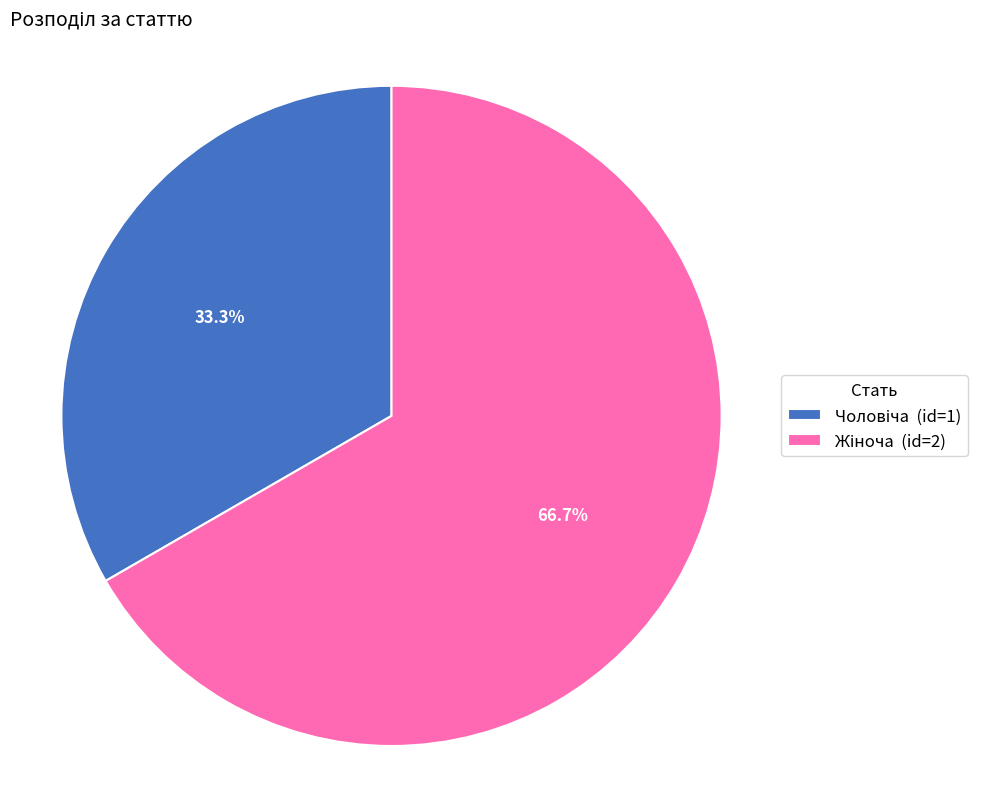

To the nearest percent, what is the average slice percentage?

50%